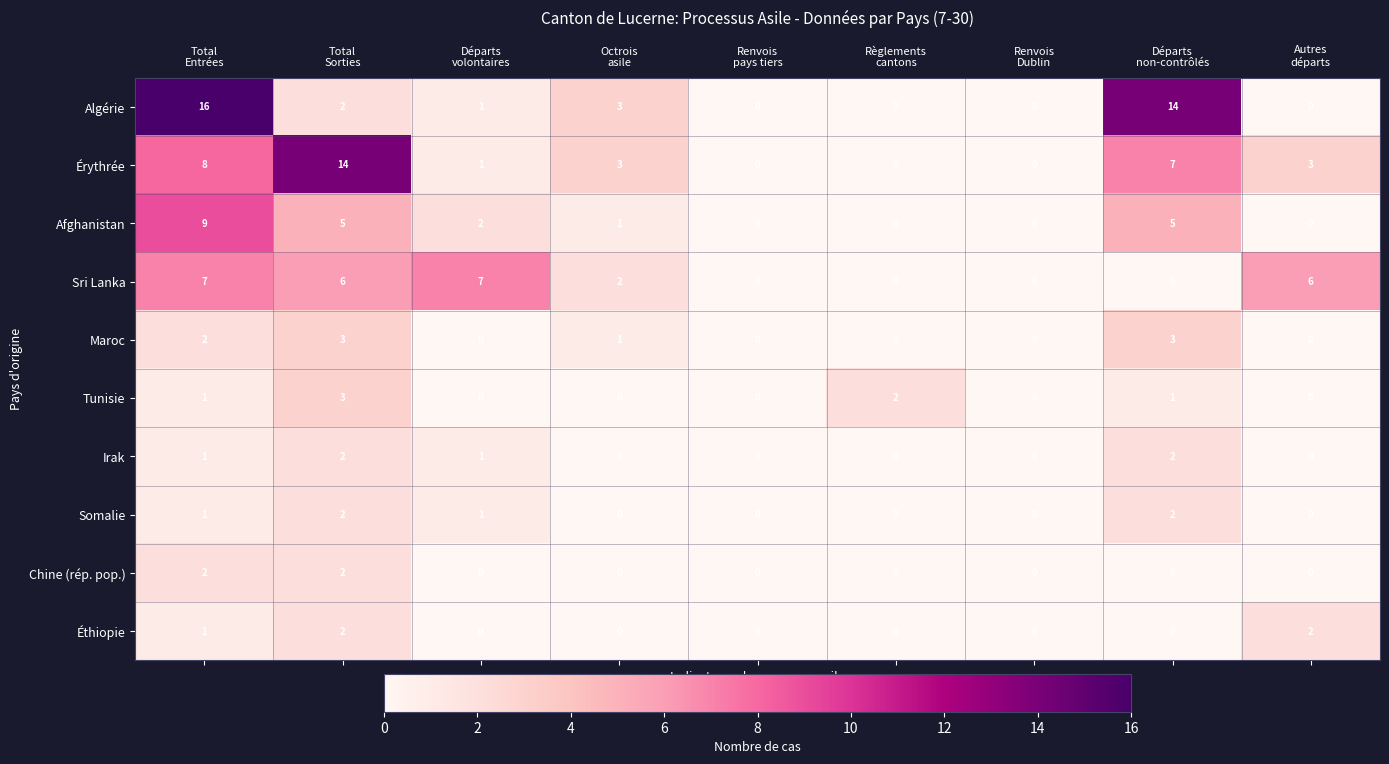

What is the sum of all Somalie values?

6